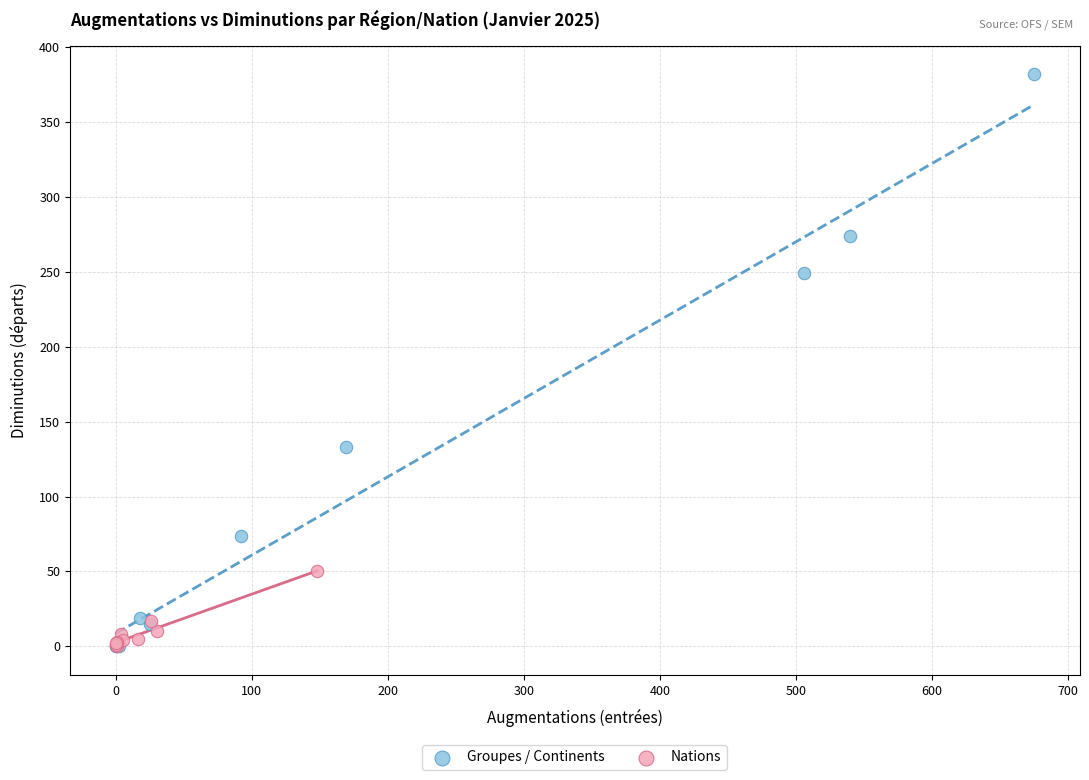

Which series has the widest spread of Y values?

Groupes / Continents